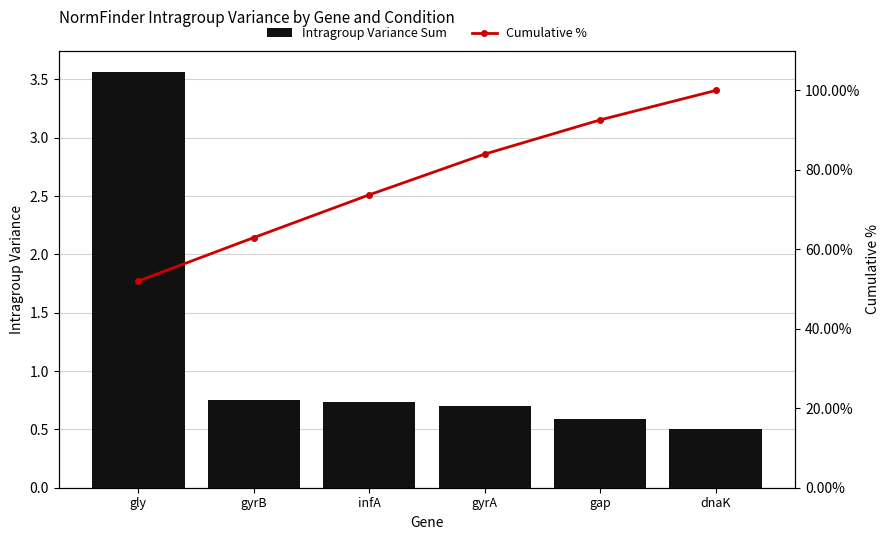

What is the difference between the Intragroup Variance Sum values at gly and gap?

3.0